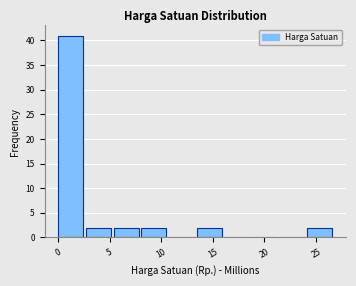

Over which range of the x-axis is the bar tallest?

0.0 to 2.5